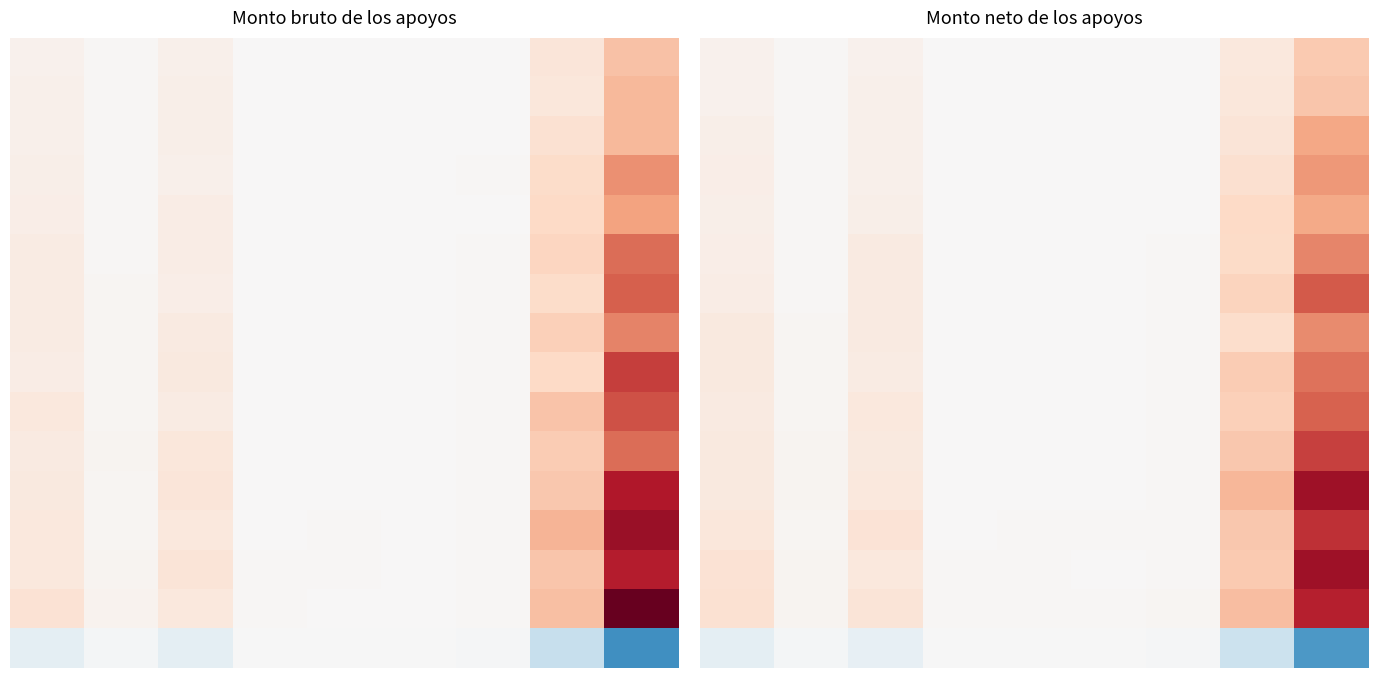

How many data points does each series have?

9